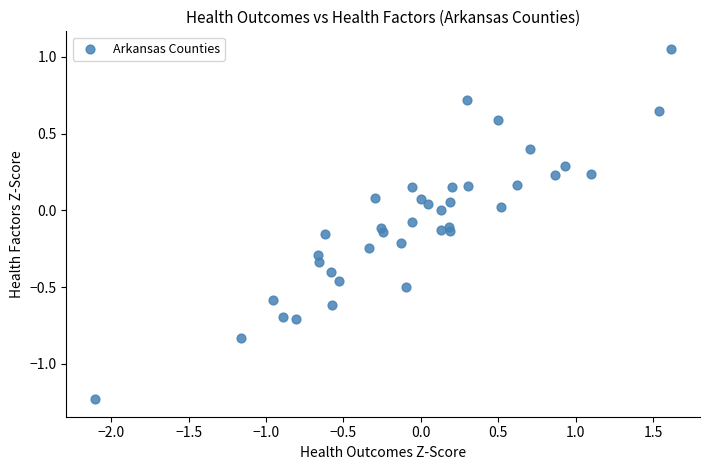

What is the range of X values (max minus min)?

3.7